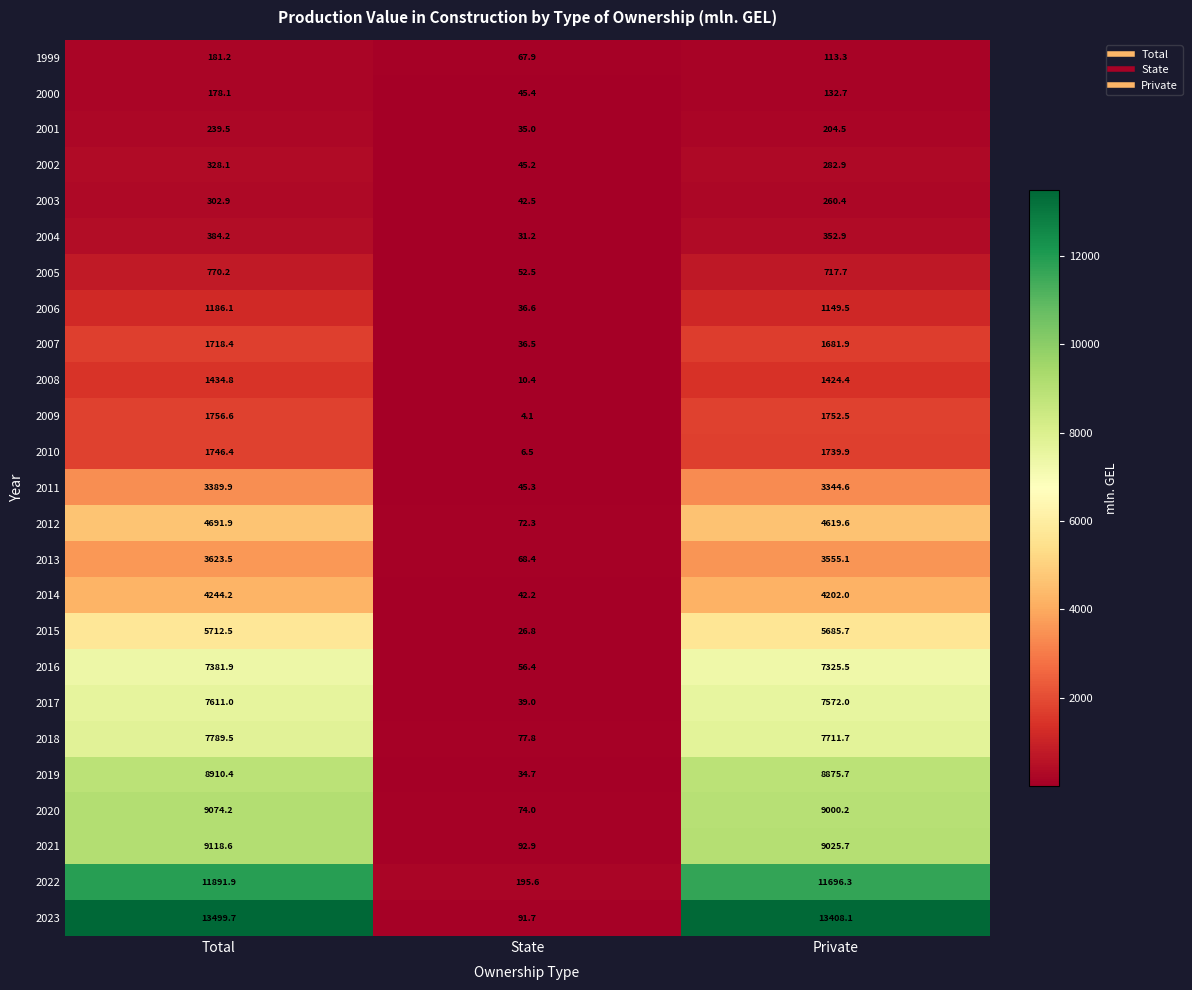

The value of 2008 at State is 10.4. True or false?

True